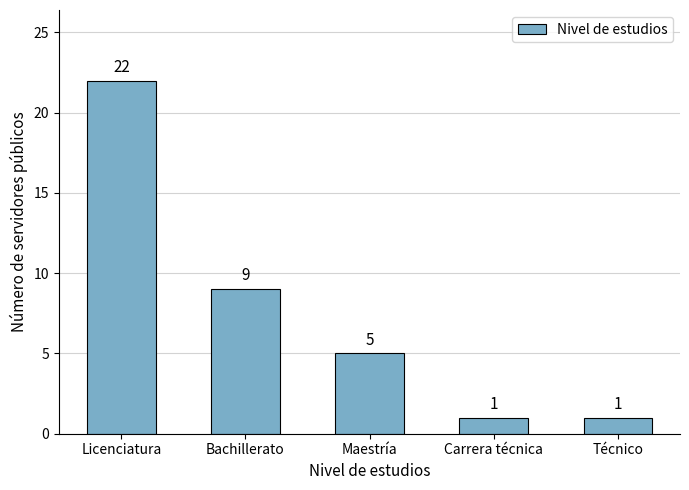

Which has a higher value, Maestría or Técnico?

Maestría